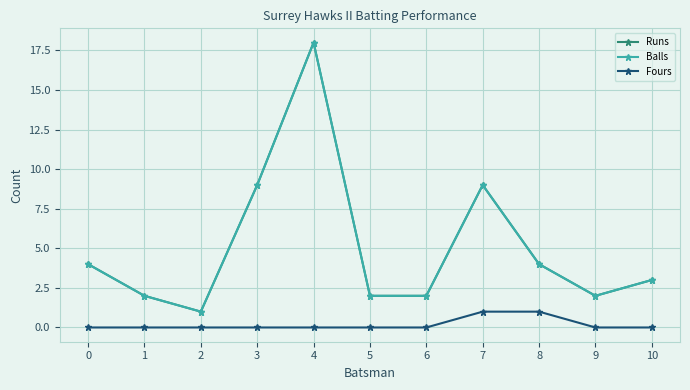

Does the chart have visible grid lines?

Yes